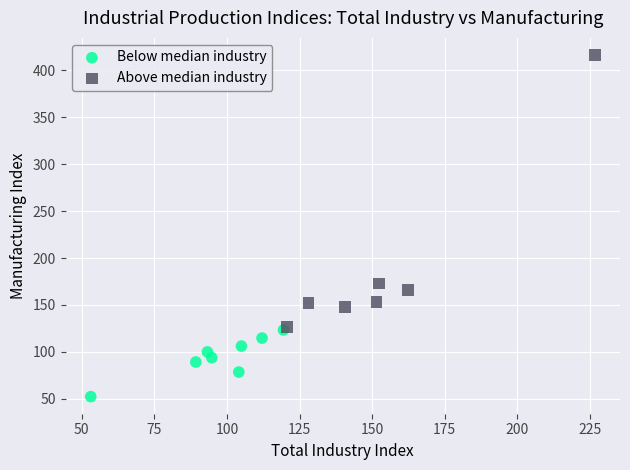

Which series reaches the minimum Y coordinate?

Below median industry